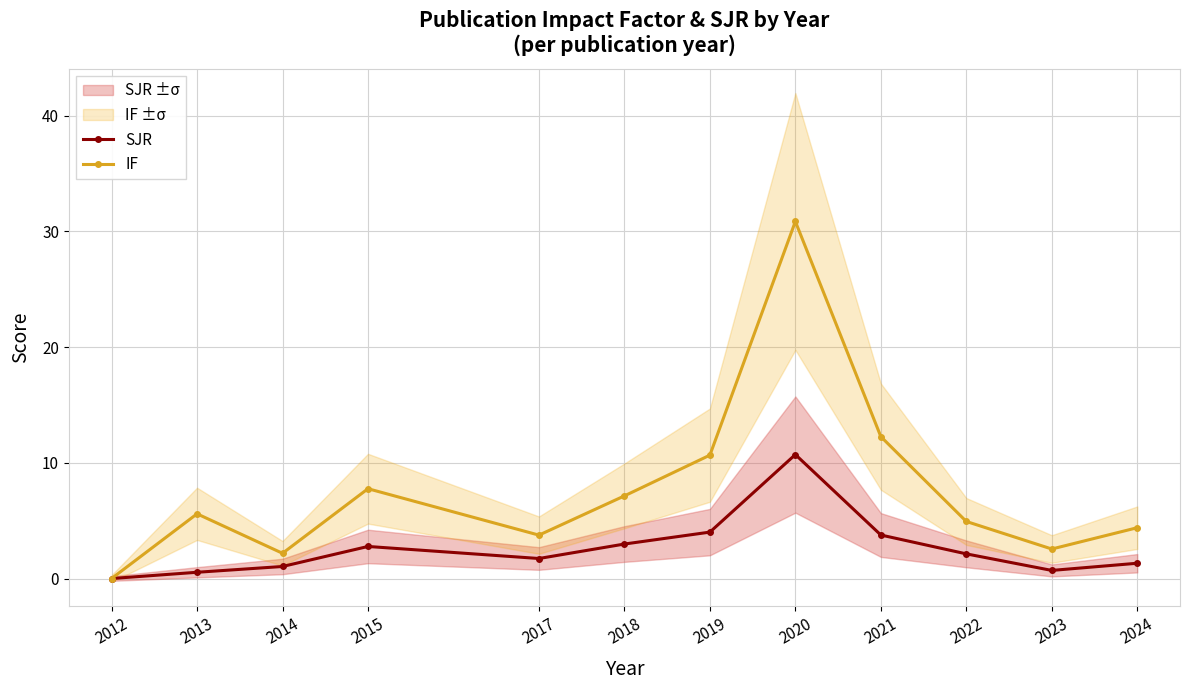

How many categories are shown in the chart?

12